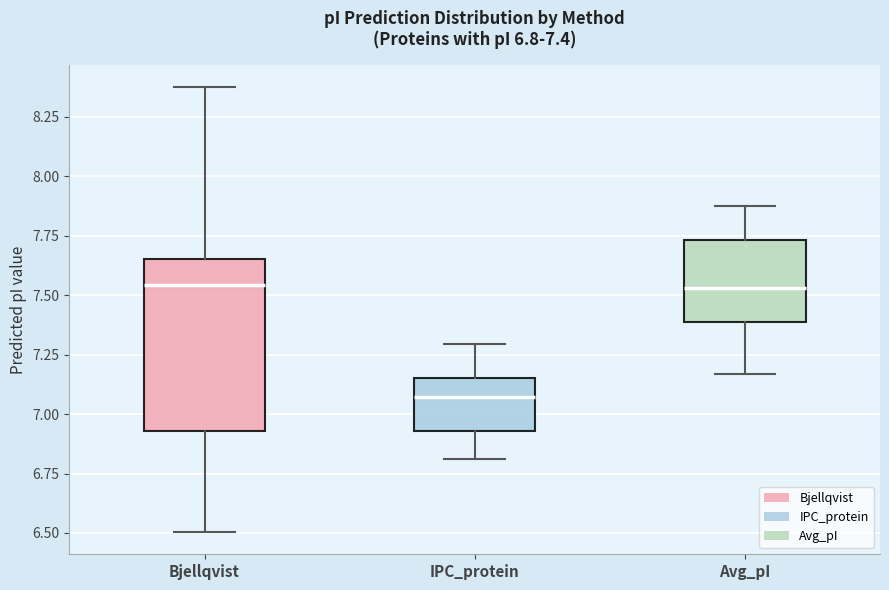

Comparing the boxes themselves (not the whiskers), which one is the tallest?

Bjellqvist